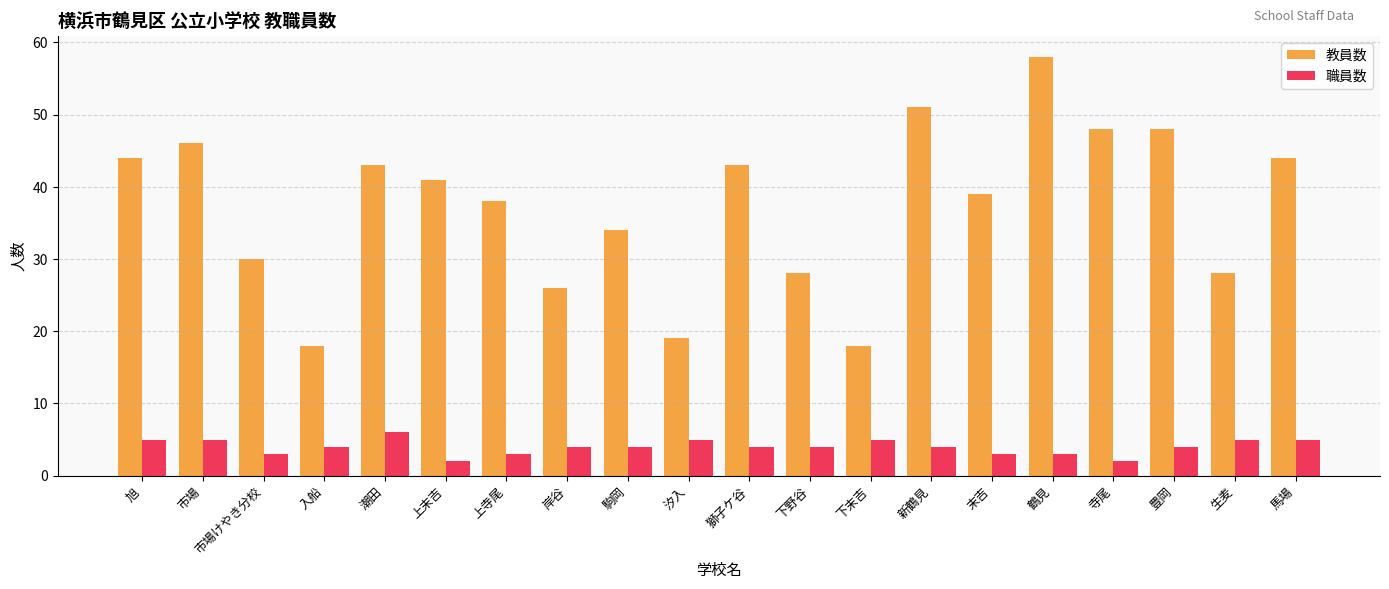

At 旭, list the series in order from largest to smallest.

教員数, 職員数